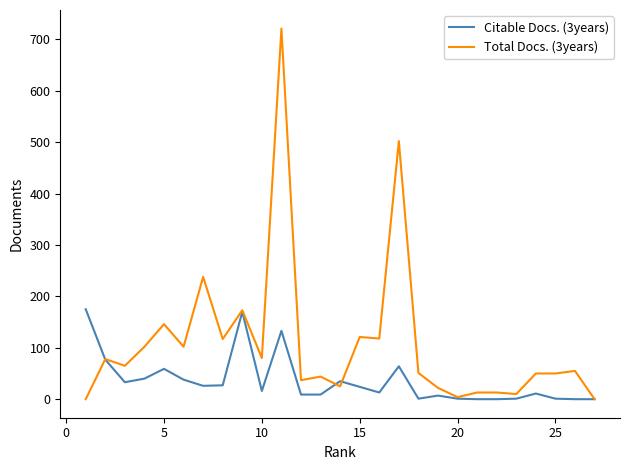

Which series has the largest range (max minus min)?

Total Docs. (3years)